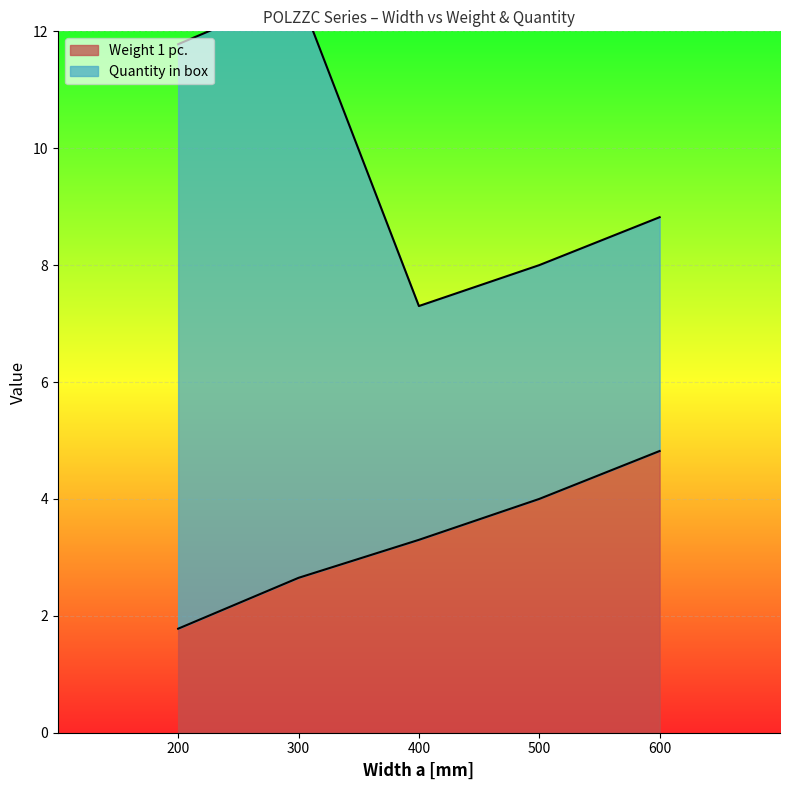

Rank the categories by value from lowest to highest.

200, 300, 400, 500, 600